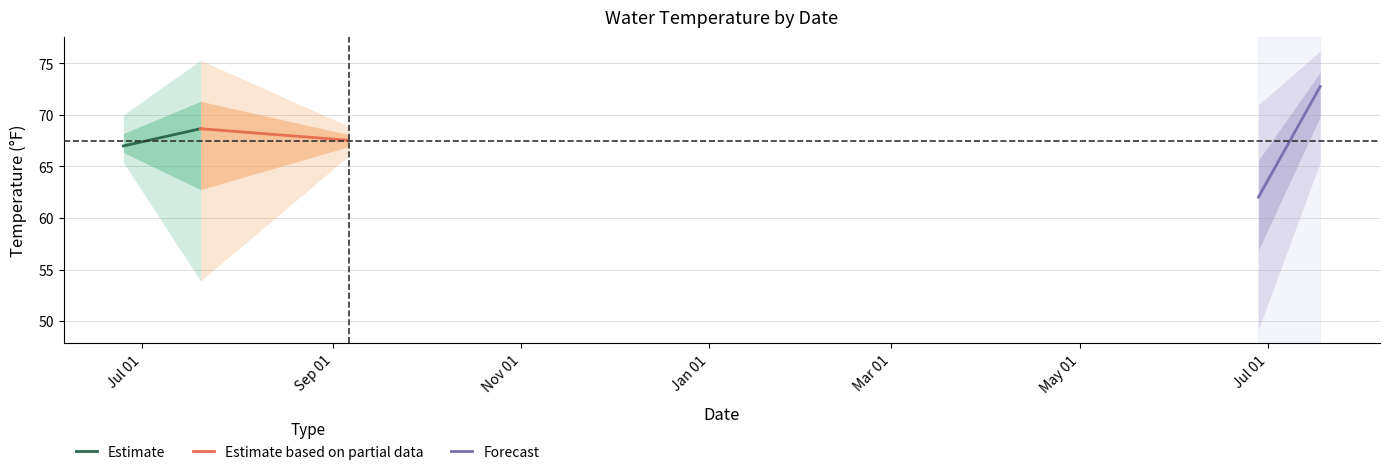

Reading right to left, extract all data points from this chart.

Estimate: 68.7	67.0
Estimate based on partial data: 67.5	68.7
Forecast: 72.8	62.0